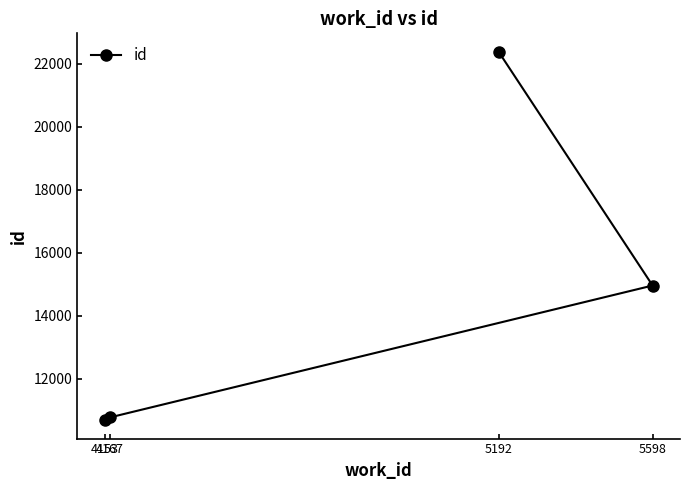

What value does the data have at 4153, to the nearest 100?

10700